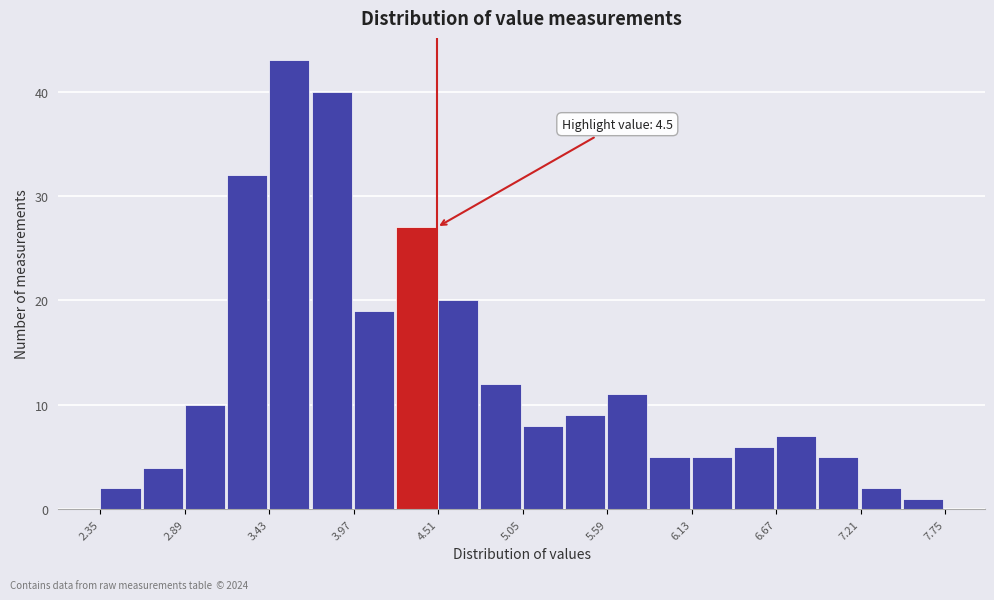

Read against the x-axis, roughly where is the centre of the tallest bar?

3.6